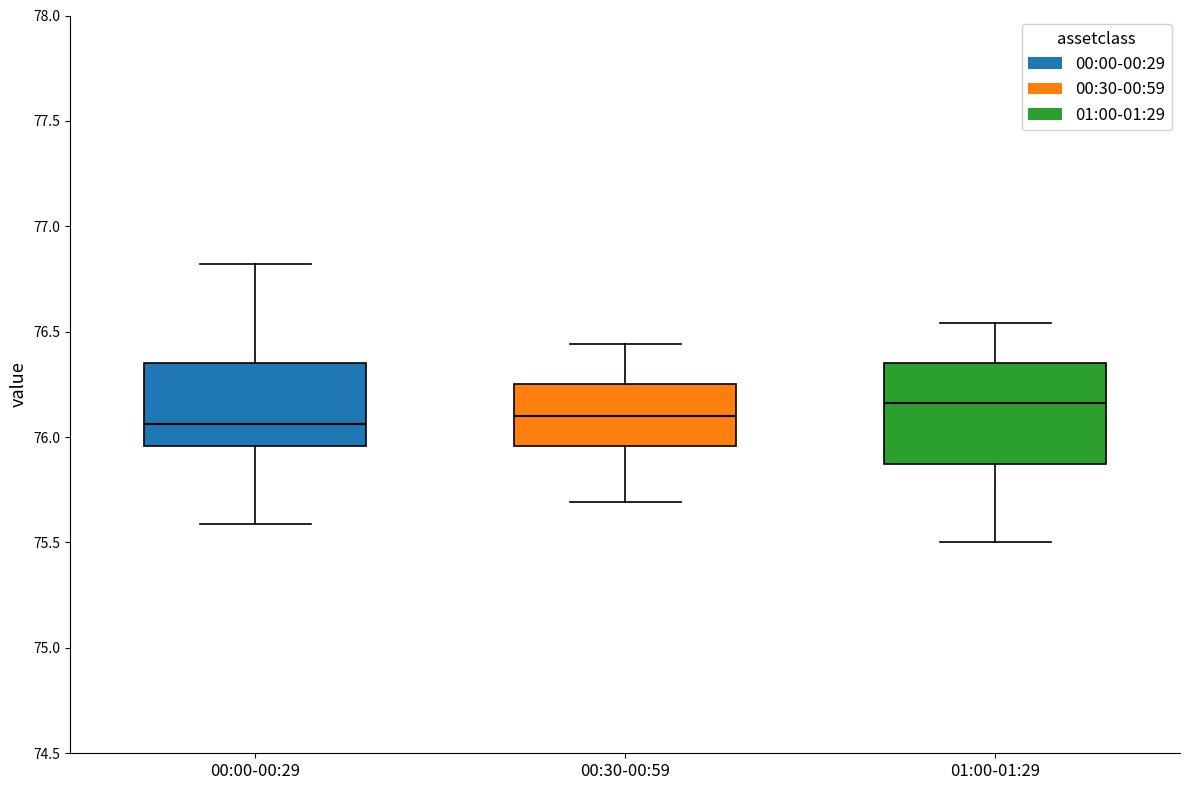

Where does the upper whisker of the box for 01:00-01:29 end on the y-axis? The values are not printed on the chart, so give them approximately, as read against the axis.

76.55